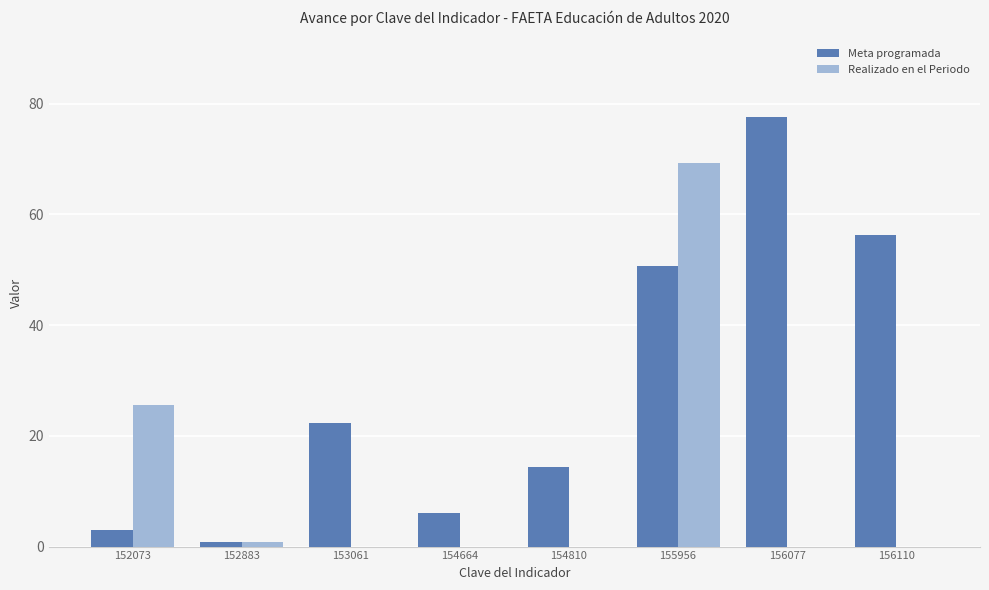

Which series has the largest total across all categories?

Meta programada